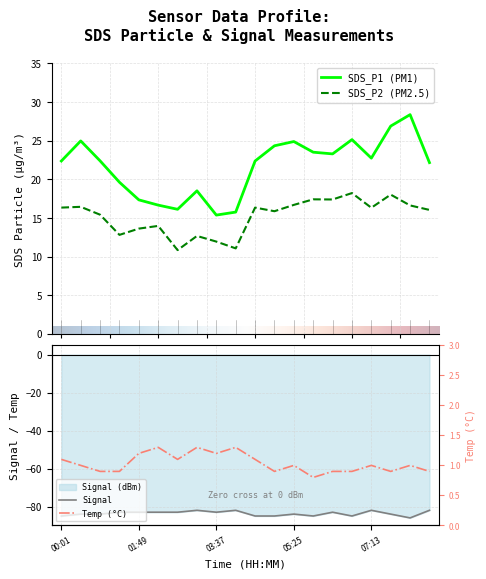

True or false: Temp and Signal intersect in this chart.

False